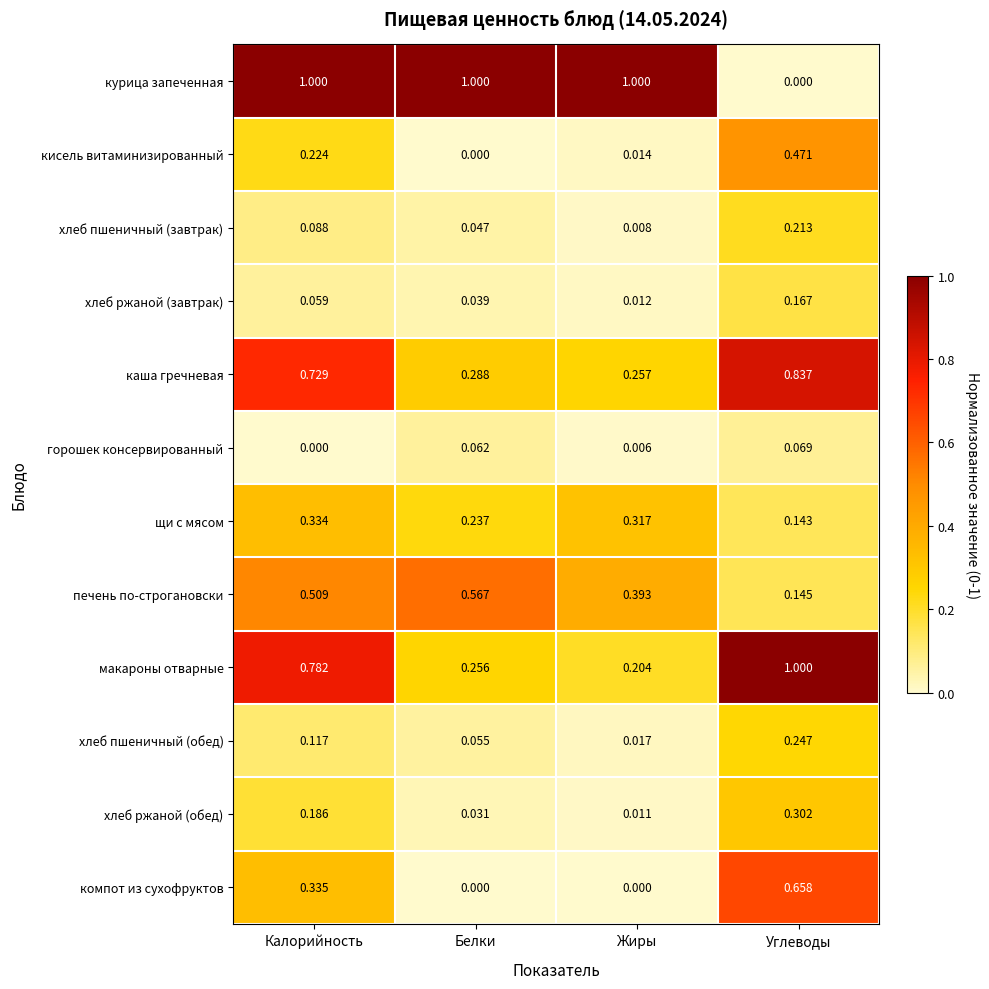

Which series has the largest total across all categories?

курица запеченная